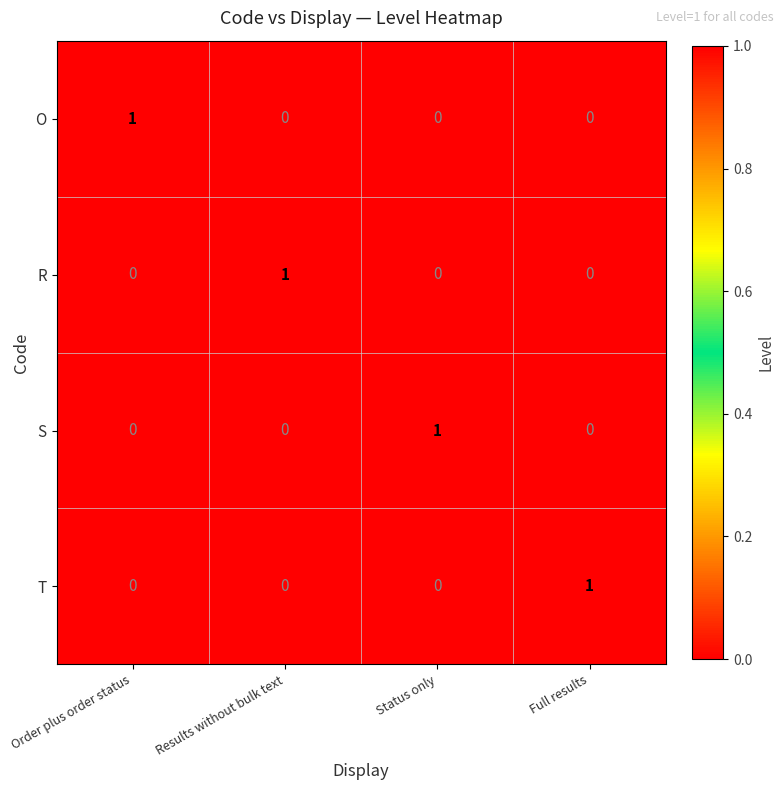

Is the value of T at Order plus order status greater than the value of R at Results without bulk text?

No